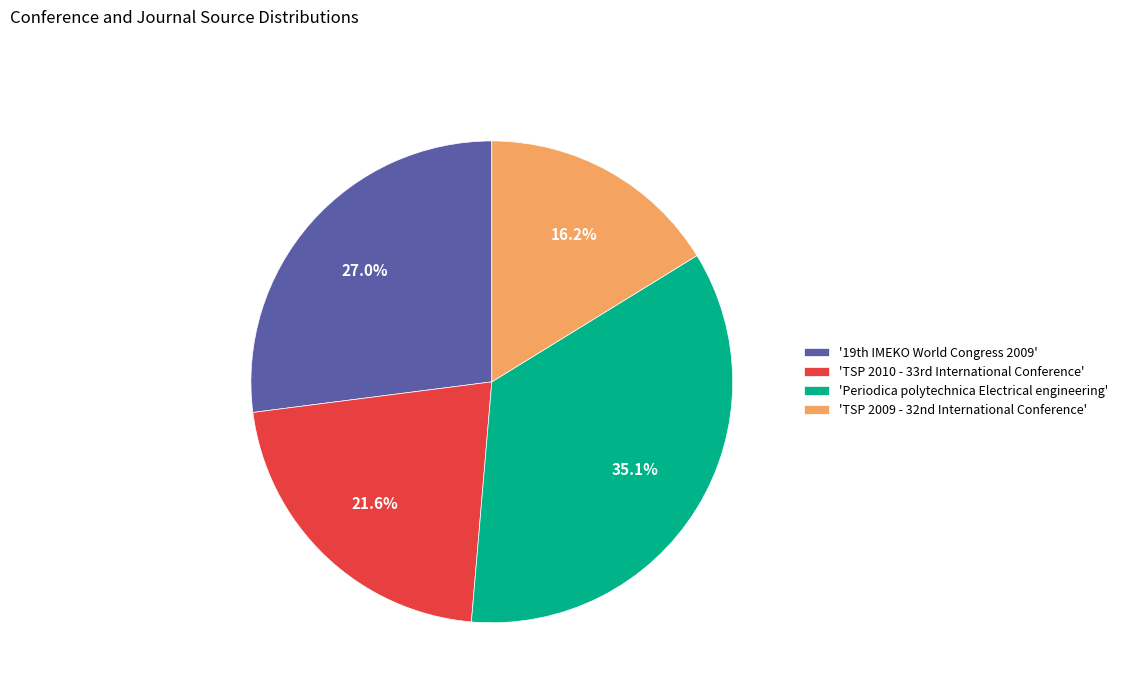

Which slice is the smallest?

'TSP 2009 - 32nd International Conference'